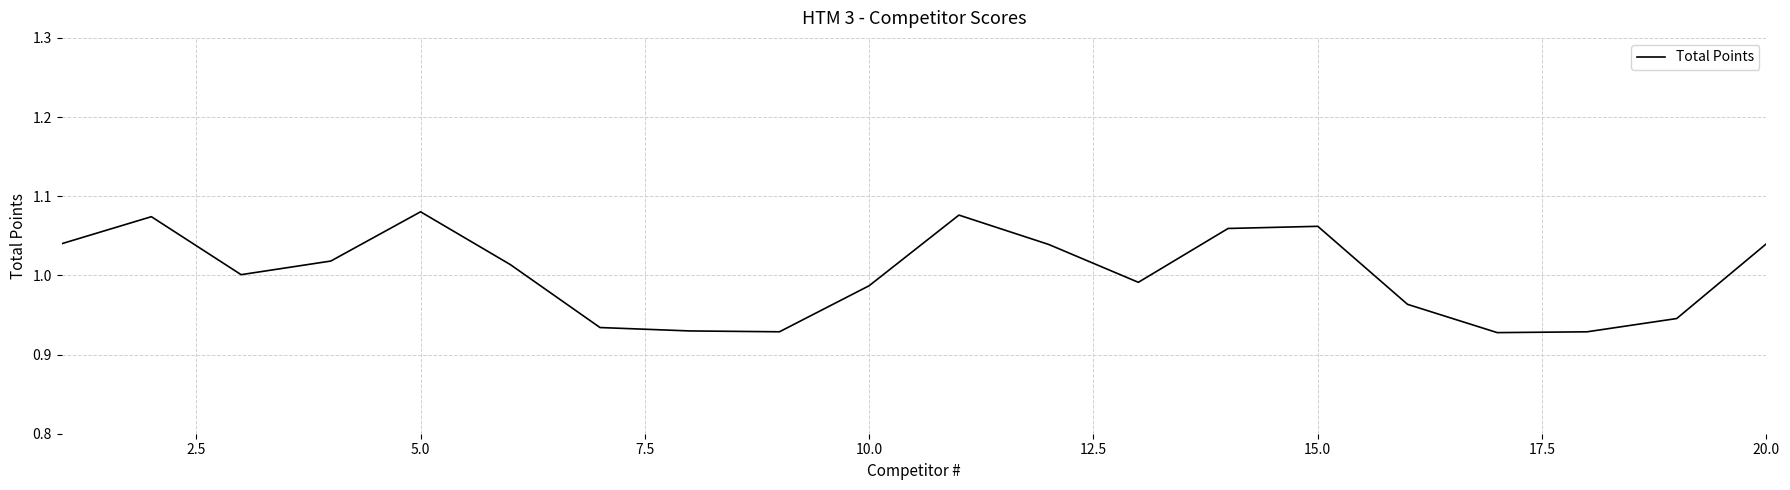

What is the difference between the maximum and minimum values?

0.2